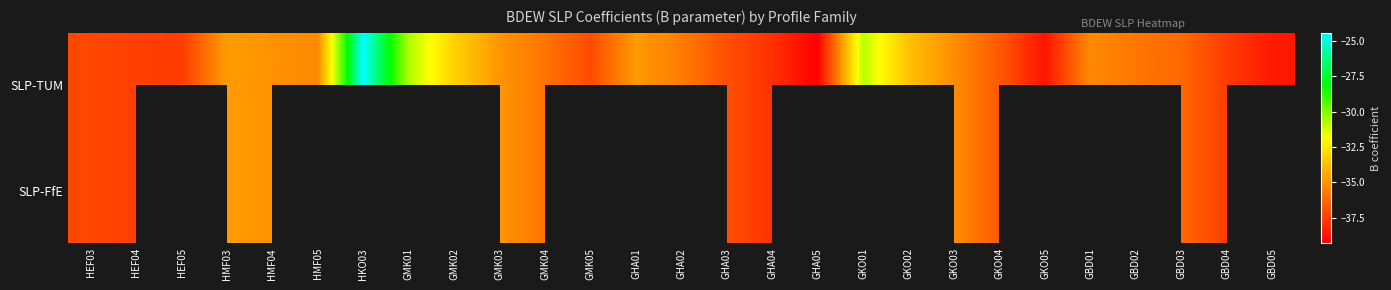

Count the number of categories in the chart.

27